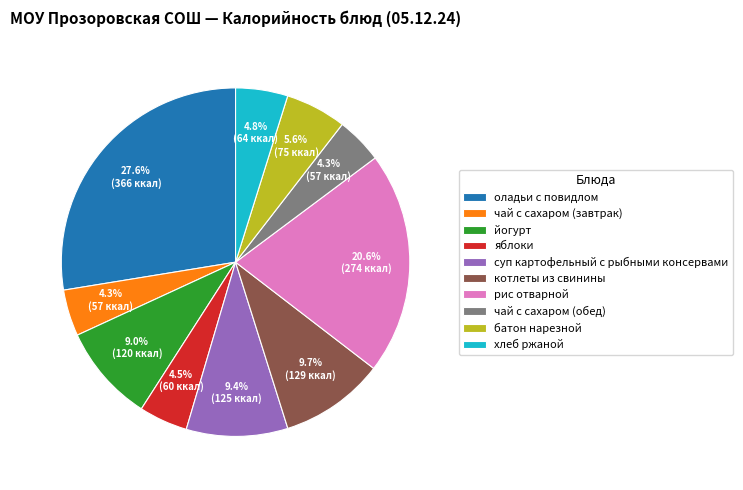

To the nearest percent, what is the difference between the largest and smallest slice percentages?

23%